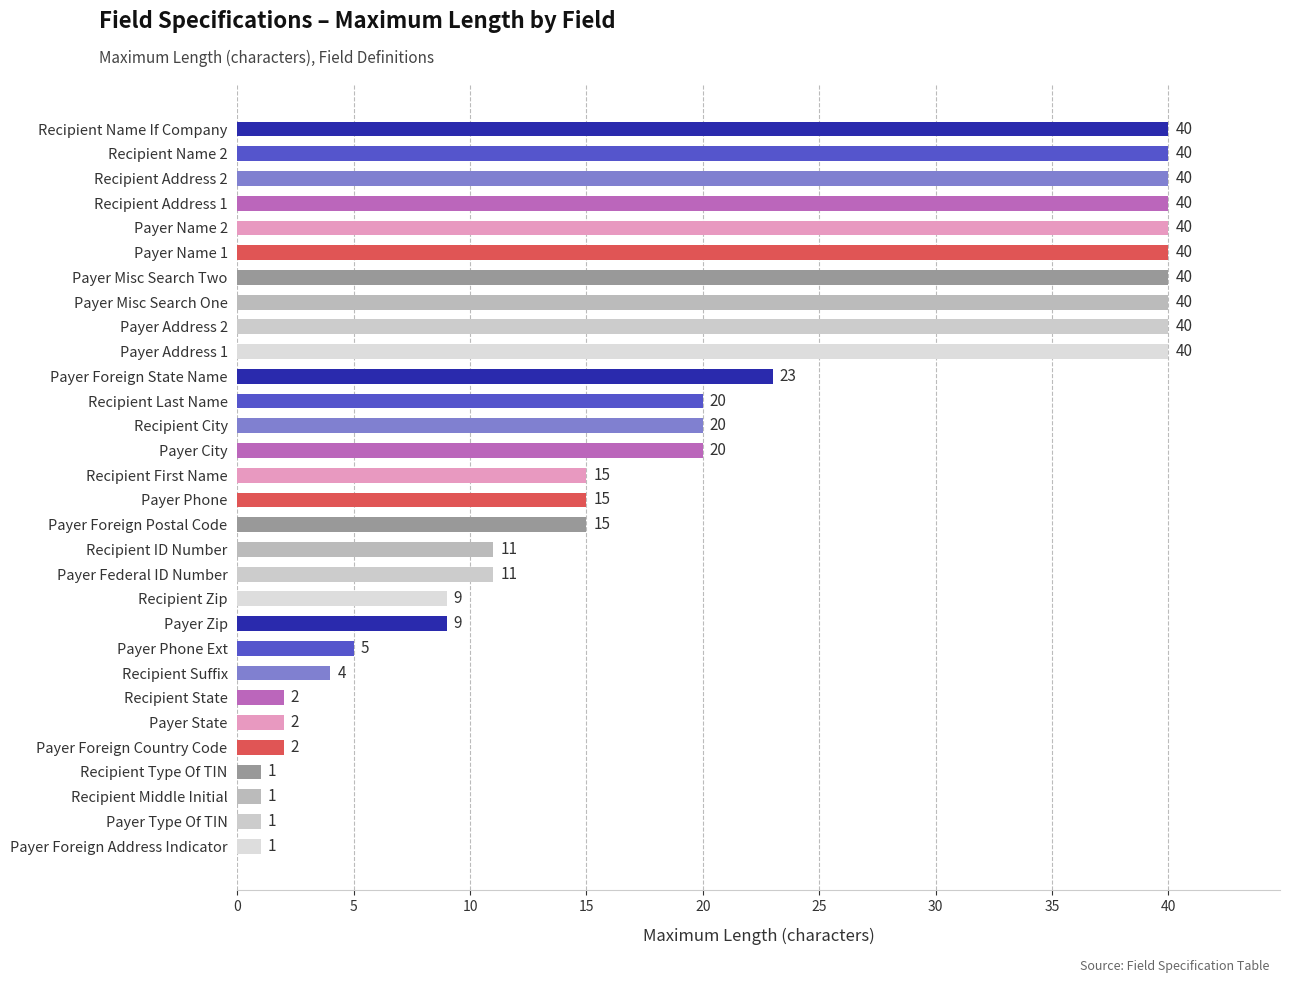

What is the average value?

20